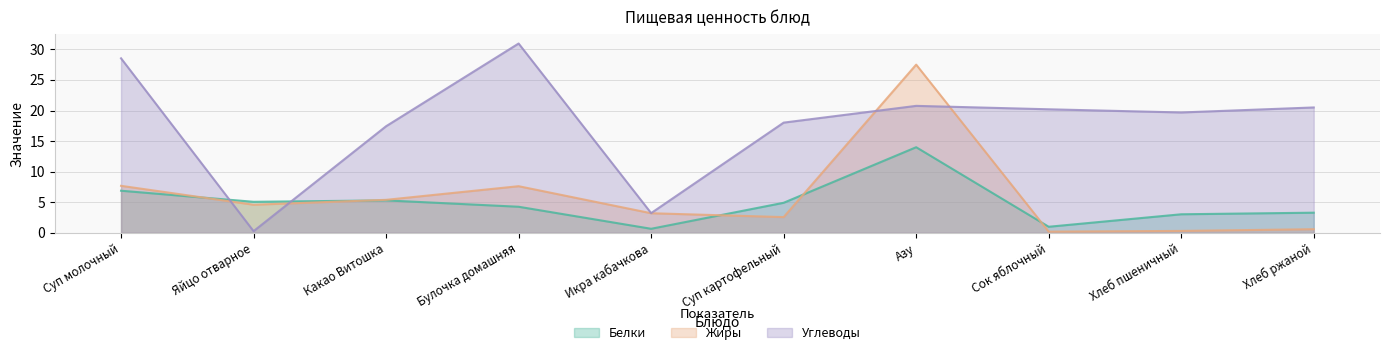

What is the greatest value displayed?

30.9